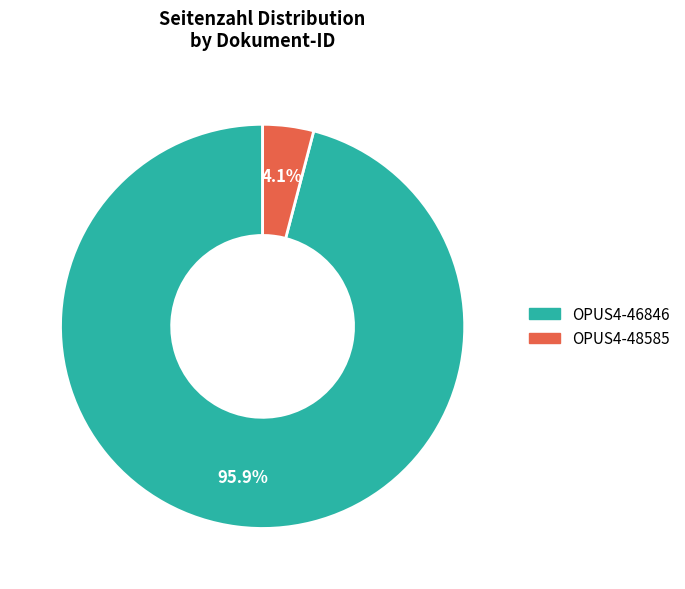

Which category accounts for the majority?

OPUS4-46846